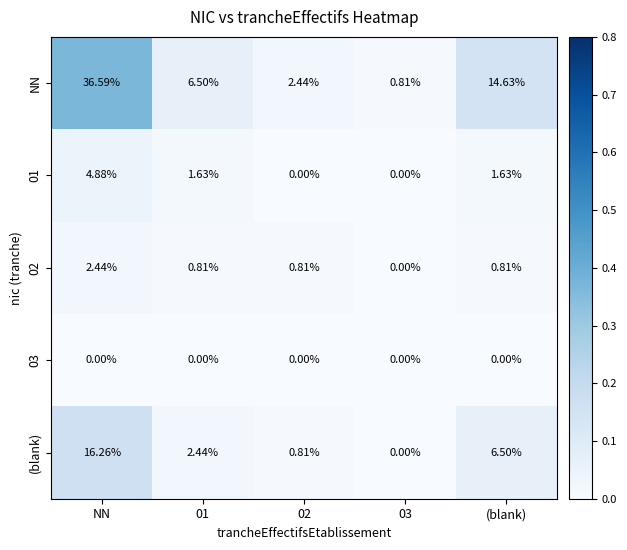

Which label corresponds to the largest value in the chart?

NN